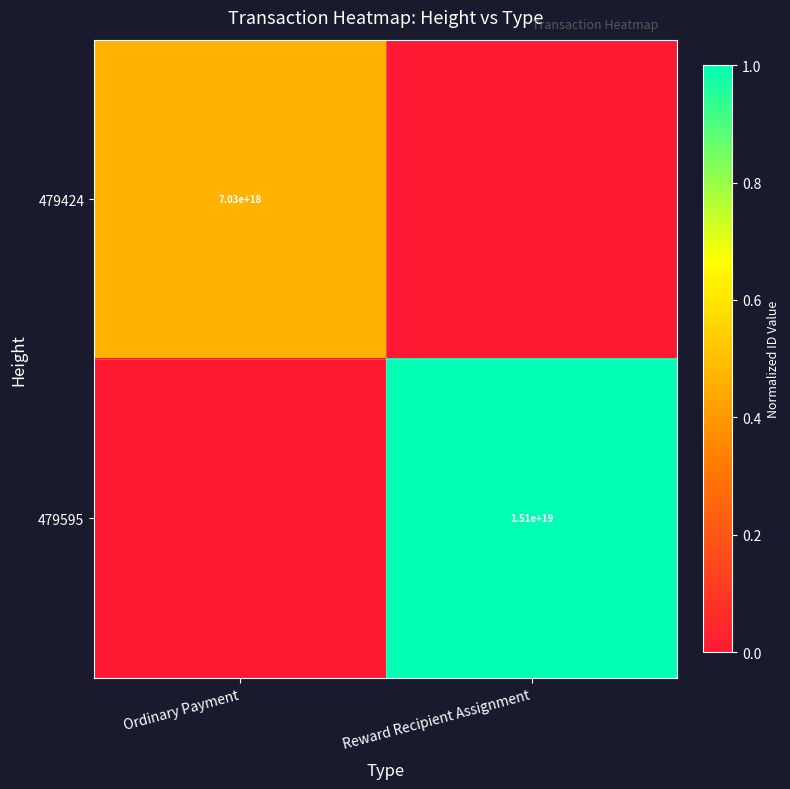

At which category is the sum across all series the highest?

Reward Recipient Assignment